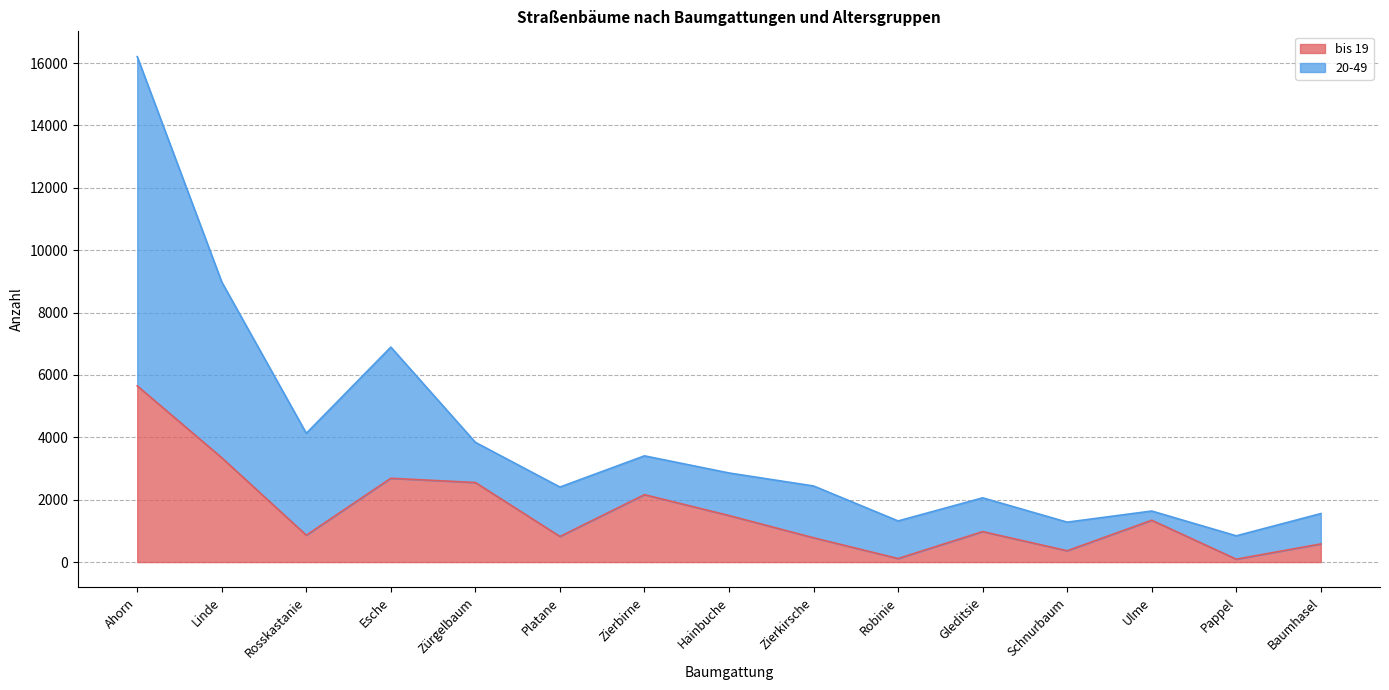

In bis 19, how many points are higher than both neighbors (excluding endpoints)?

4